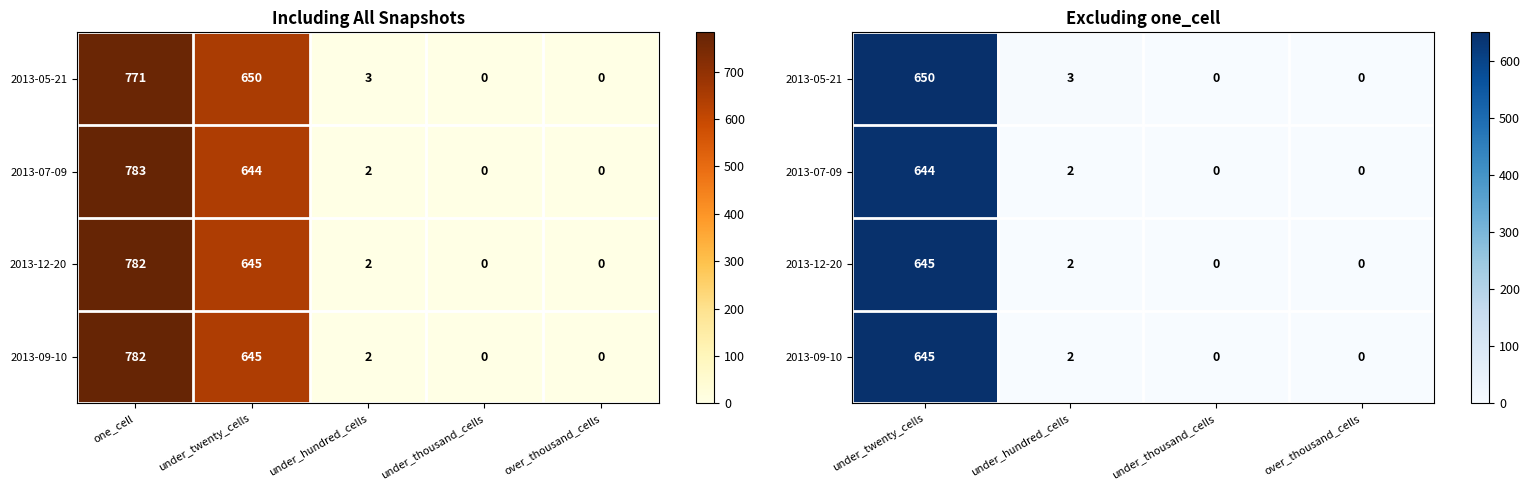

Between under_hundred_cells and one_cell, which is larger?

one_cell